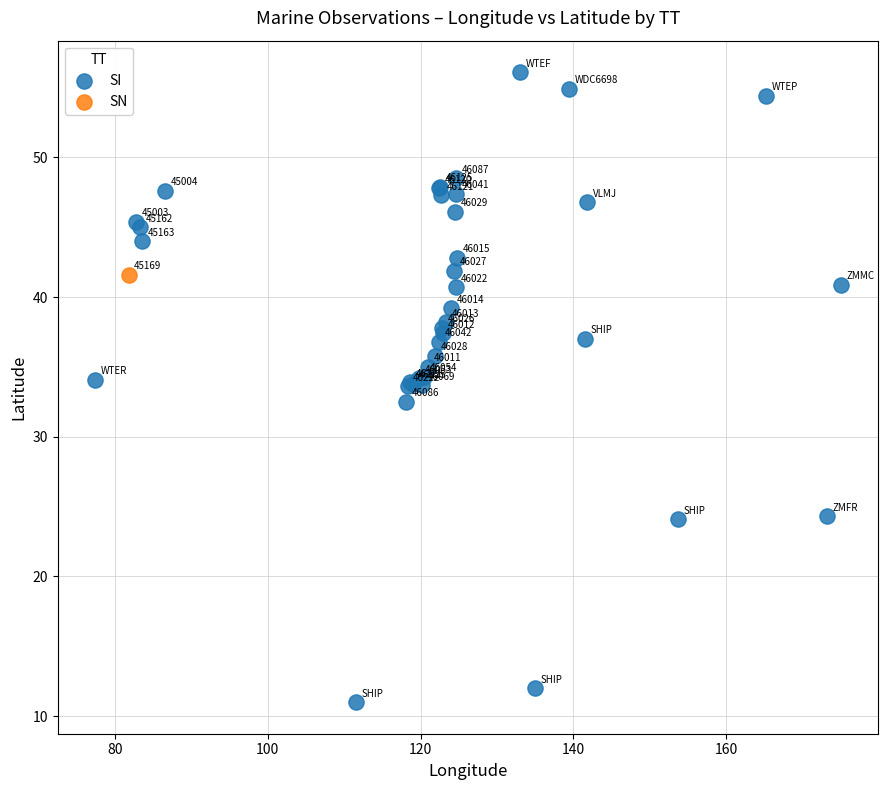

What are all the series names shown in the legend?

SI, SN